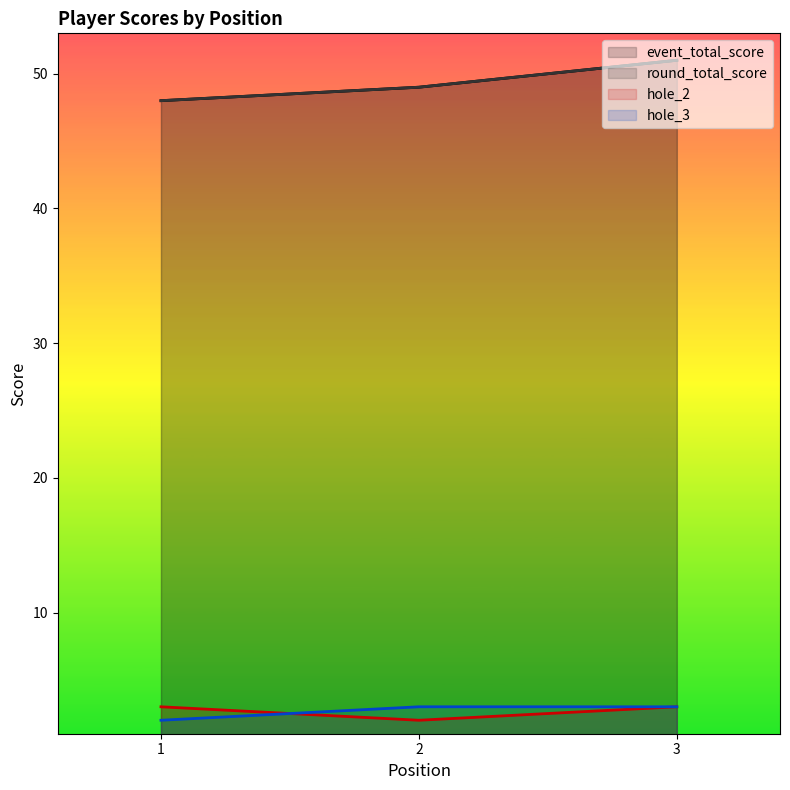

At how many categories does at least one series exceed 26?

3